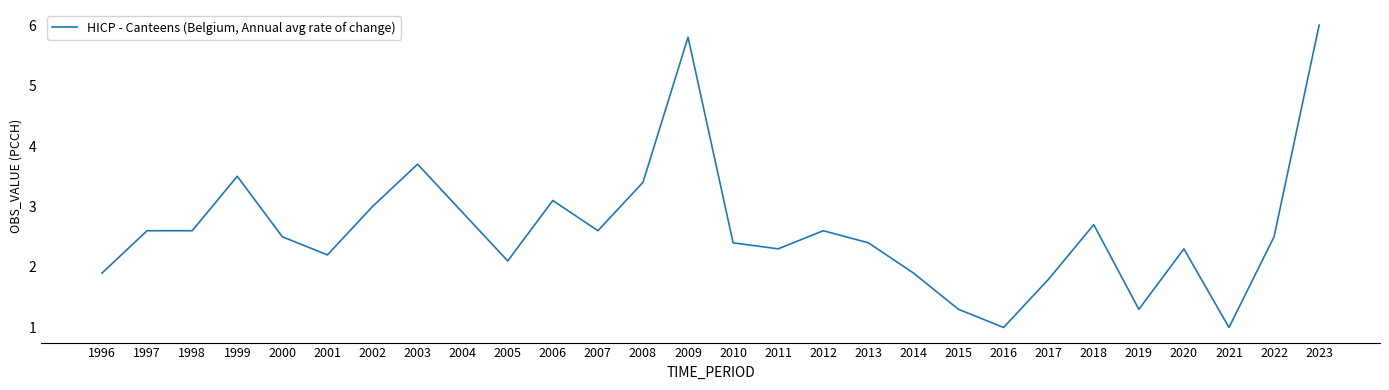

What is the minimum value shown in the chart?

1.0